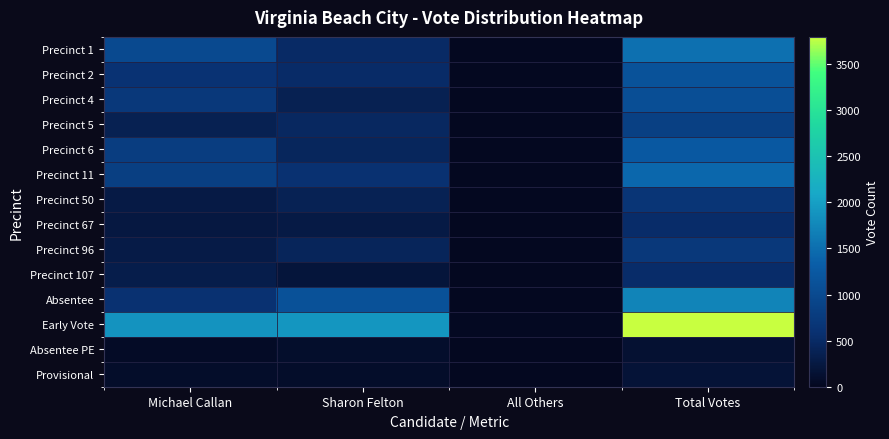

Which has a higher value, Michael Callan or Total Votes?

Total Votes